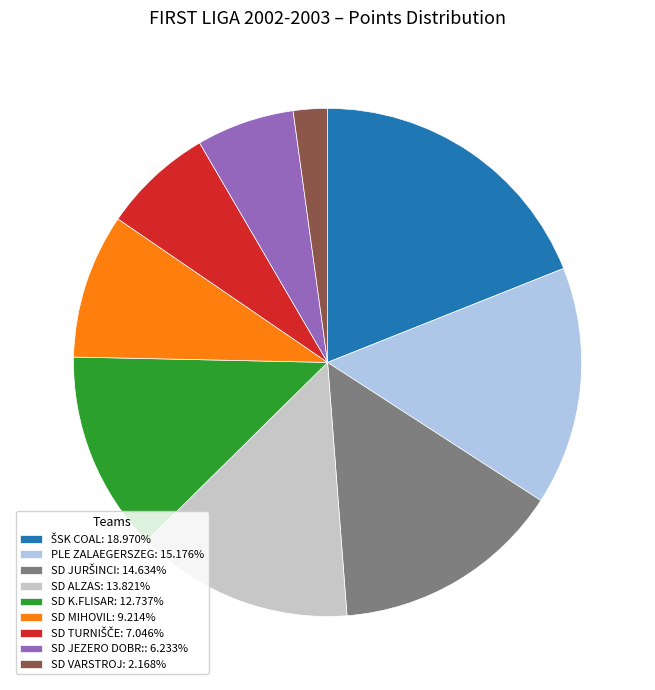

Is the sum of SD VARSTROJ and SD ALZAS greater than half?

No